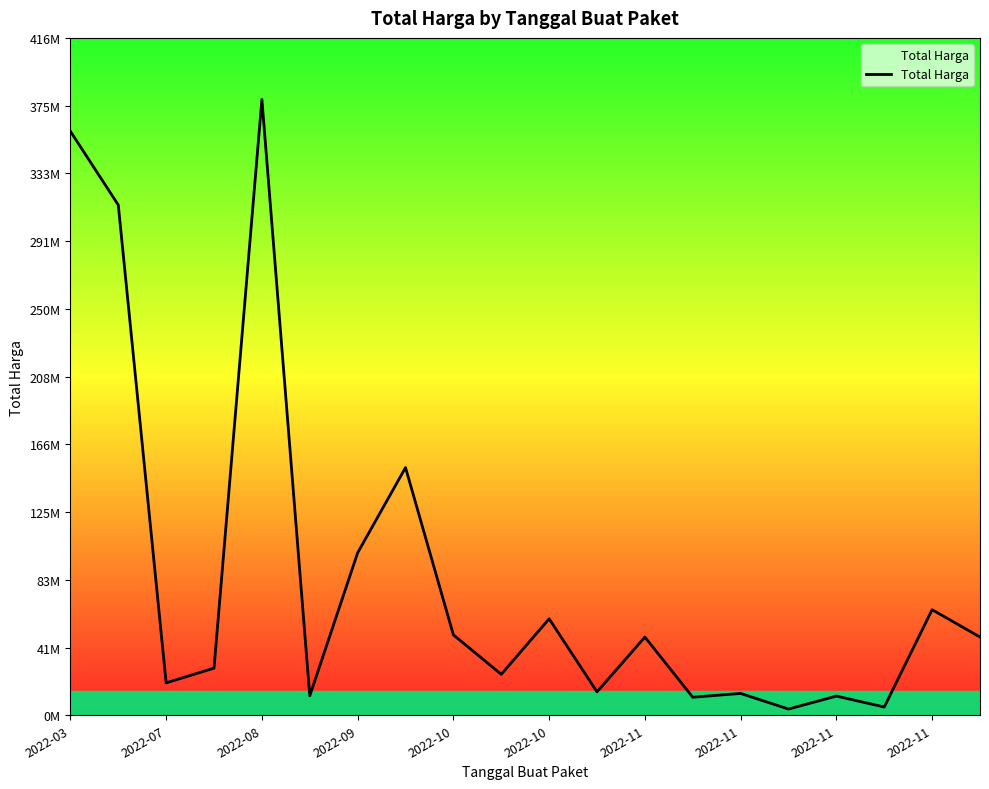

Does the chart display data point markers on the line(s)?

No